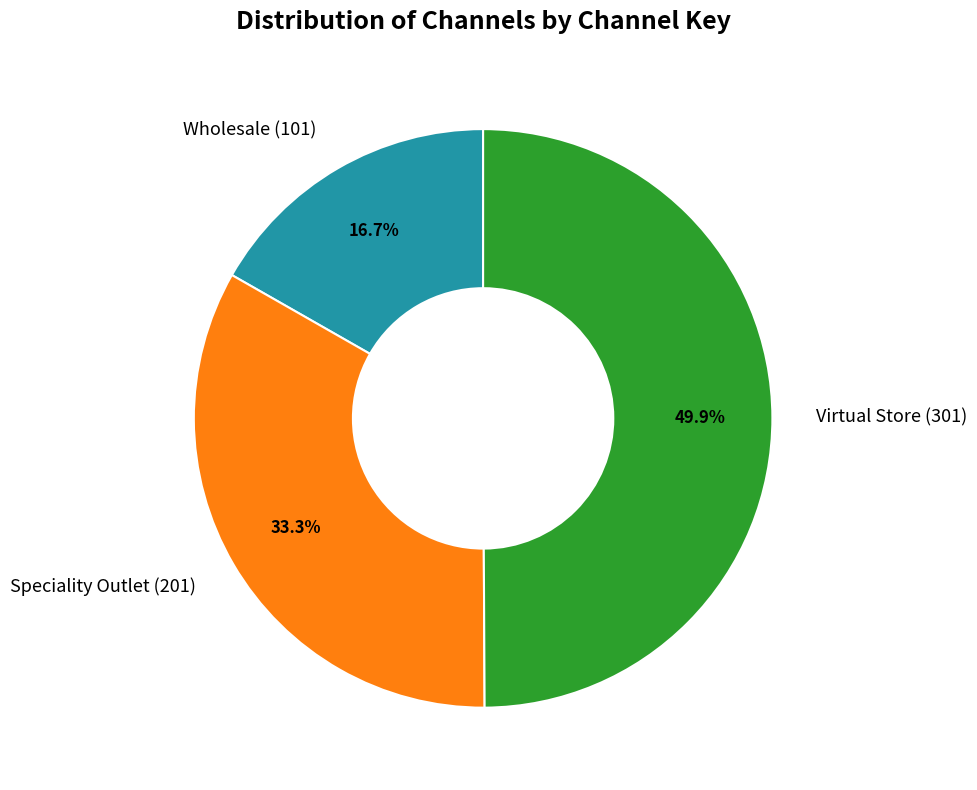

What is the total percentage of Speciality Outlet and Wholesale?

50.1%